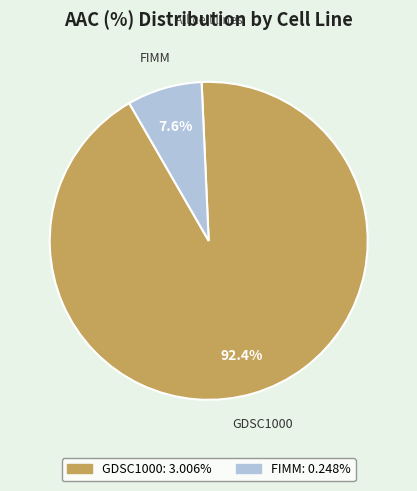

Between FIMM and GDSC1000, which is larger?

GDSC1000